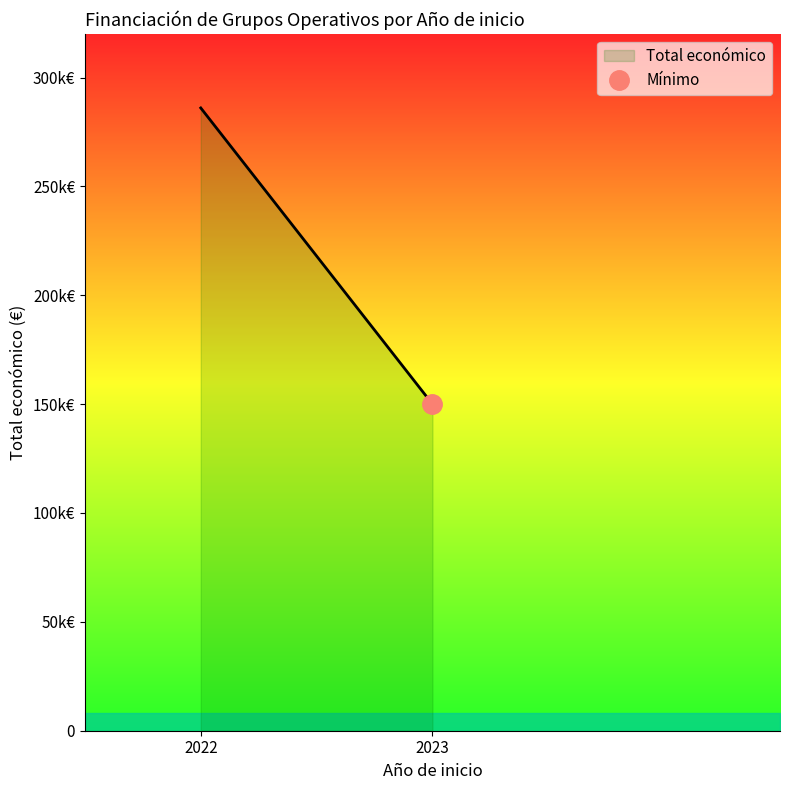

Between 2023 and 2022, which is larger?

2022